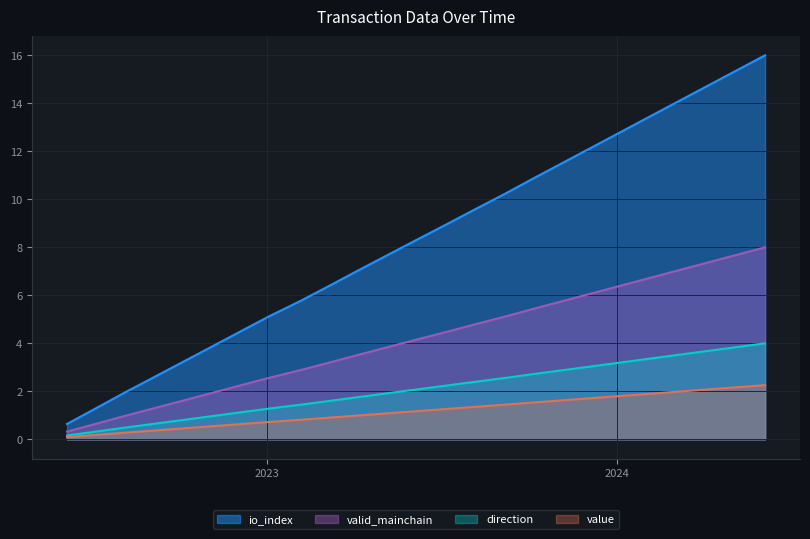

What are all the series names shown in the legend?

io_index, valid_mainchain, direction, value